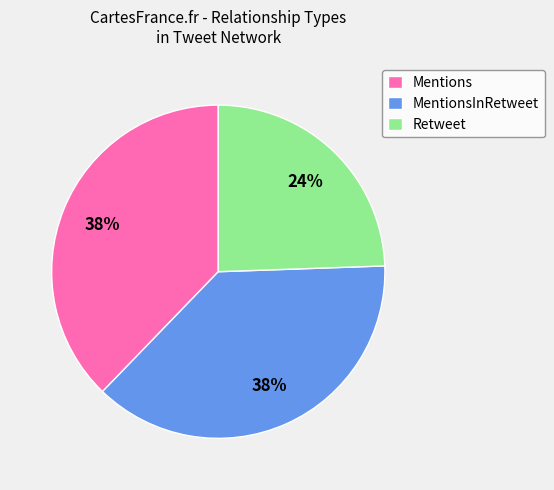

The Retweet slice represents 24% of the pie. True or false?

True